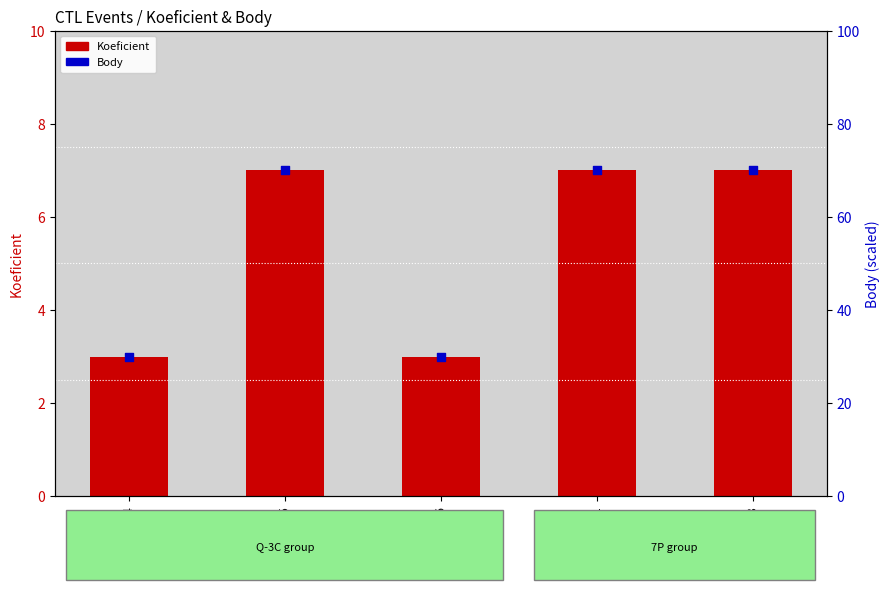

What are all the series names shown in the legend?

Koeficient, Body